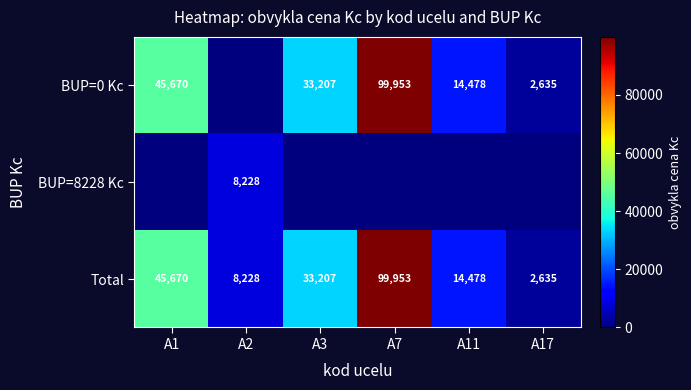

What is the difference between the second highest and second lowest values in the Total series?

37442